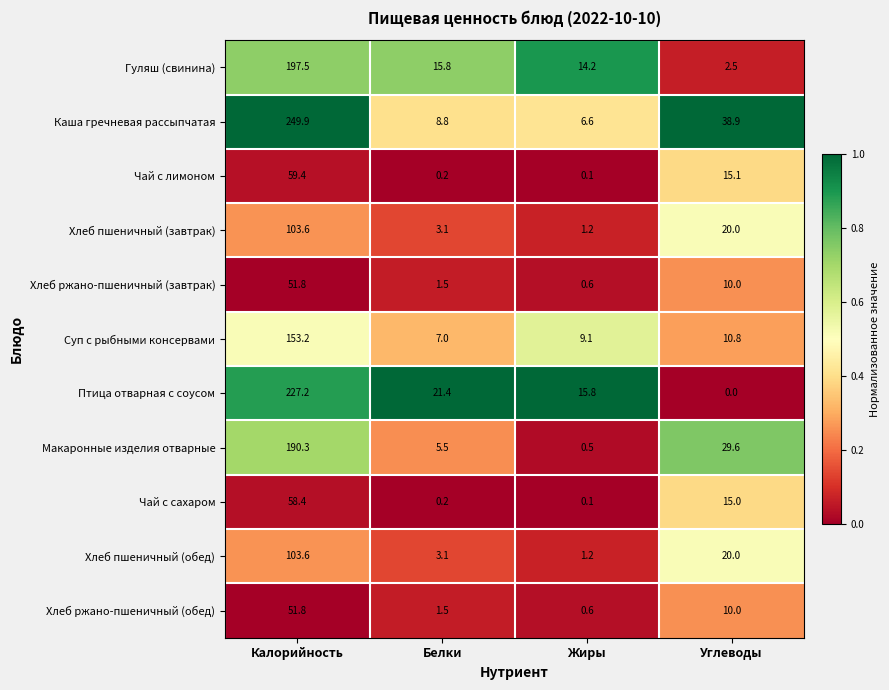

At which category does the chart reach its minimum across all series?

Углеводы